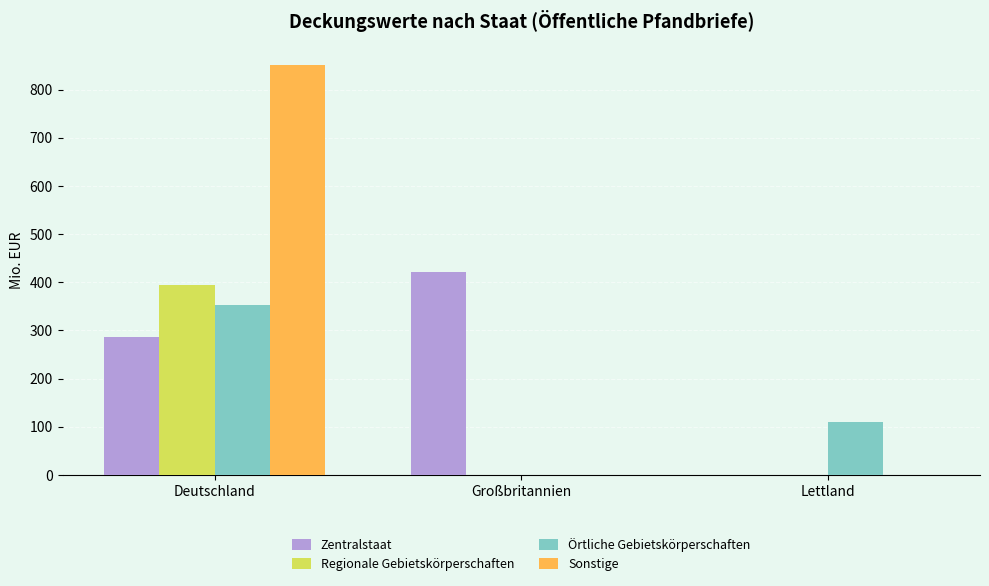

Reading left to right, what are all the values shown in this chart?

Zentralstaat: Deutschland=286.3	Großbritannien=421.9	Lettland=0.0
Regionale Gebietskörperschaften: Deutschland=393.6	Großbritannien=0.0	Lettland=0.0
Örtliche Gebietskörperschaften: Deutschland=352.6	Großbritannien=0.0	Lettland=108.9
Sonstige: Deutschland=851.0	Großbritannien=0.0	Lettland=0.0